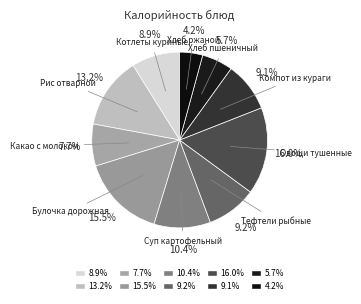

To the nearest percent, what is the difference between the Котлеты куриные and Хлеб пшеничный slice percentages?

3%